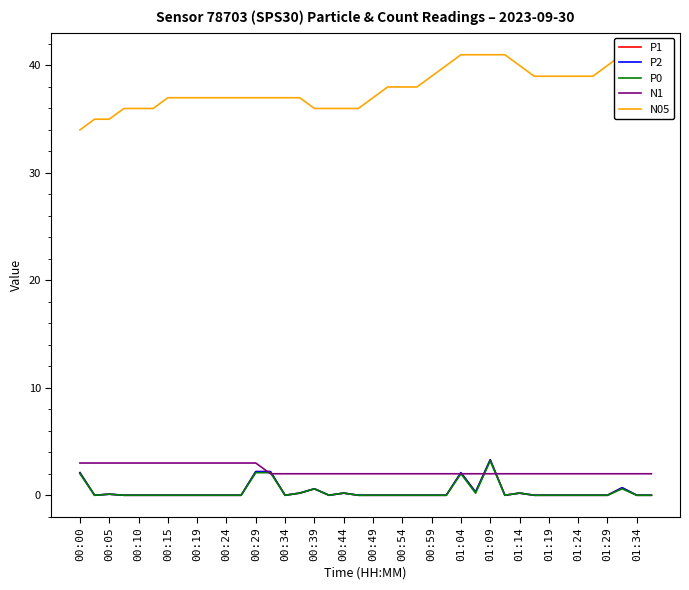

What value does the N1 series have at 00:34?

2.0